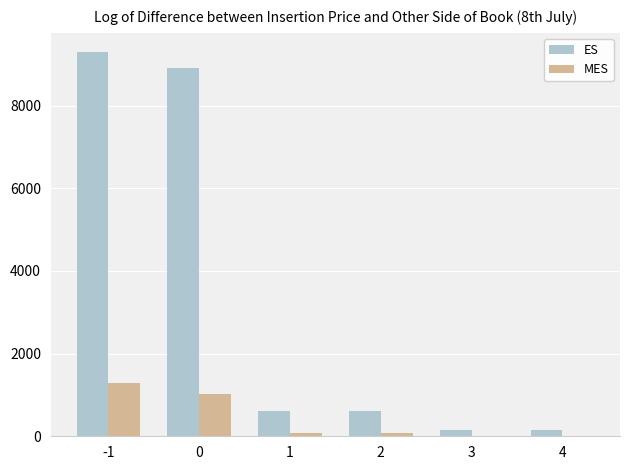

True or false: ES has a value of 13830 at 0.

False